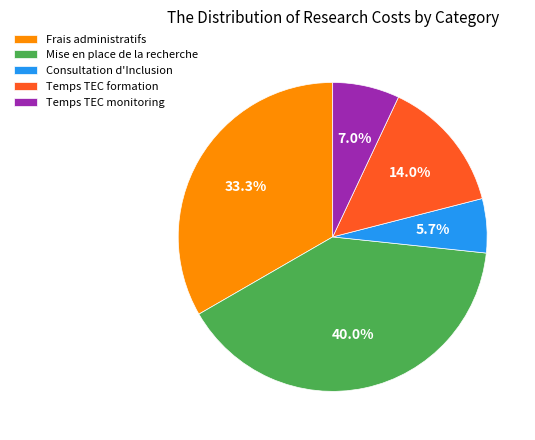

What percentage do Frais administratifs and Temps TEC monitoring together represent?

40.3%